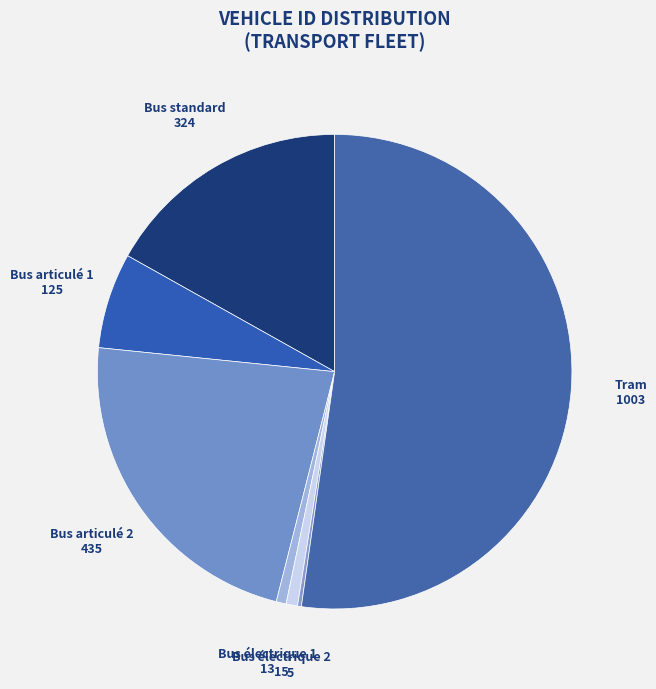

What is the largest slice in the pie chart?

Tram